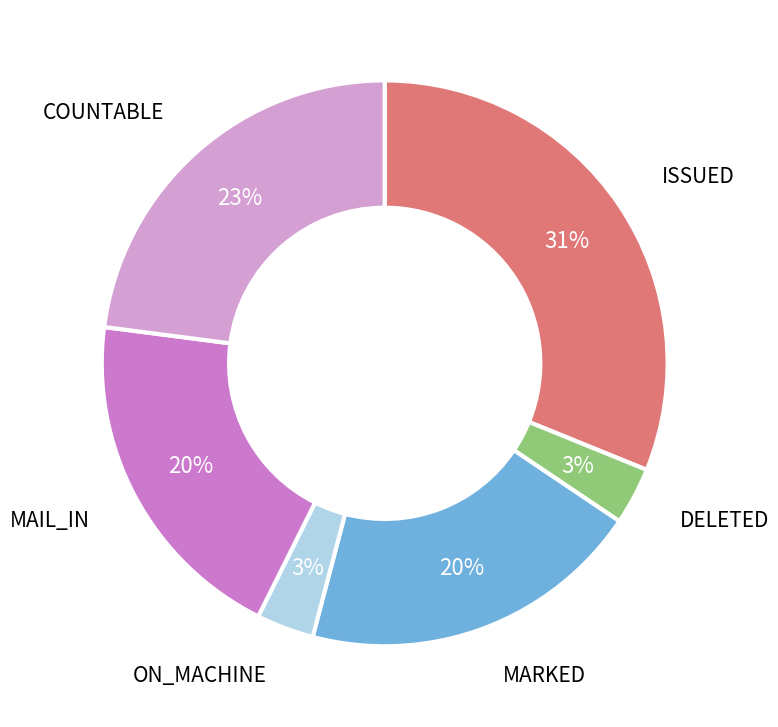

Does any single category account for the majority?

No